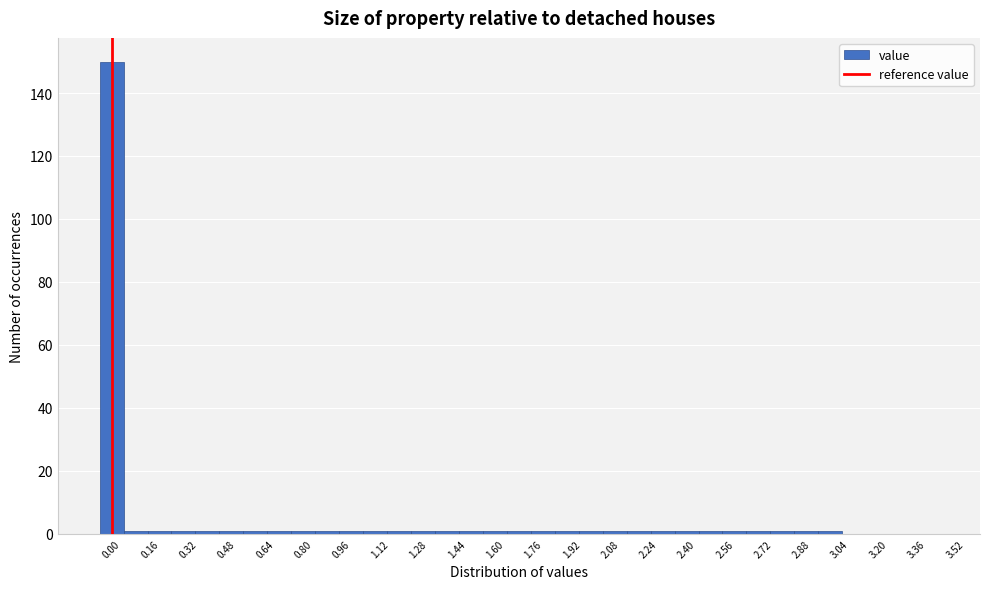

Which range on the x-axis has the tallest bar?

-0.05 to 0.05